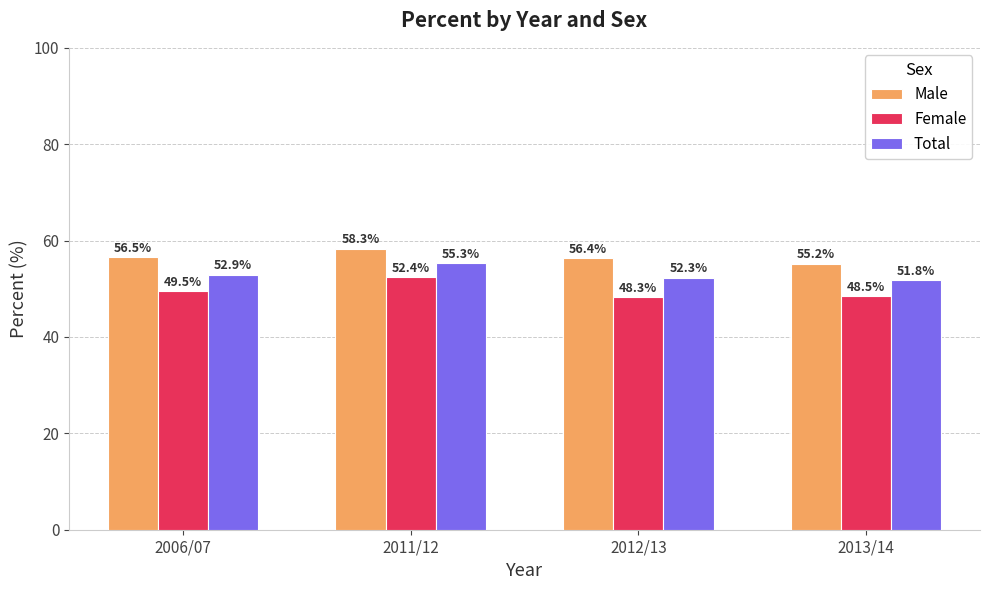

Does the chart contain stacked bars?

No